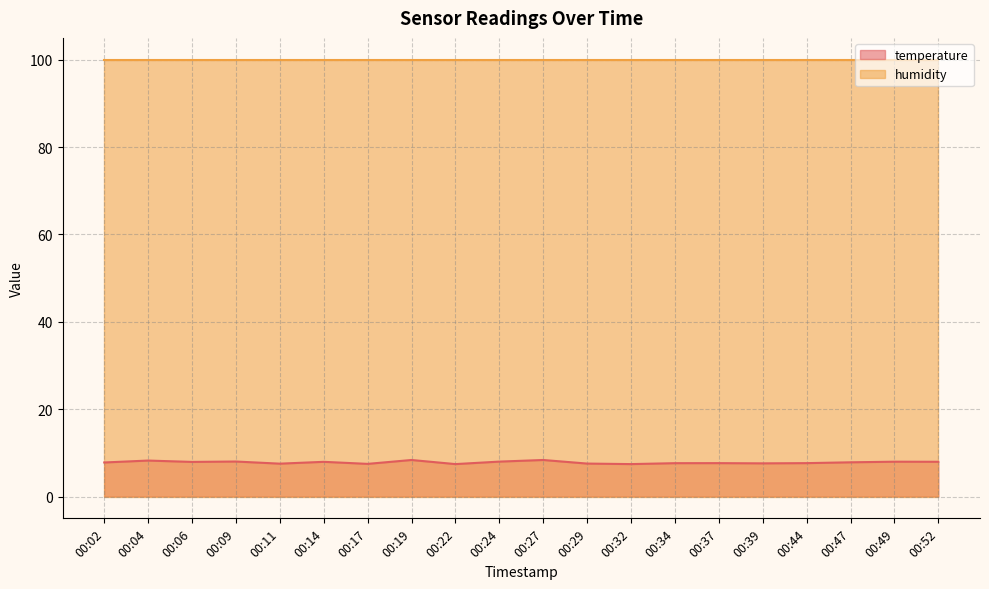

Does the chart have visible grid lines?

Yes